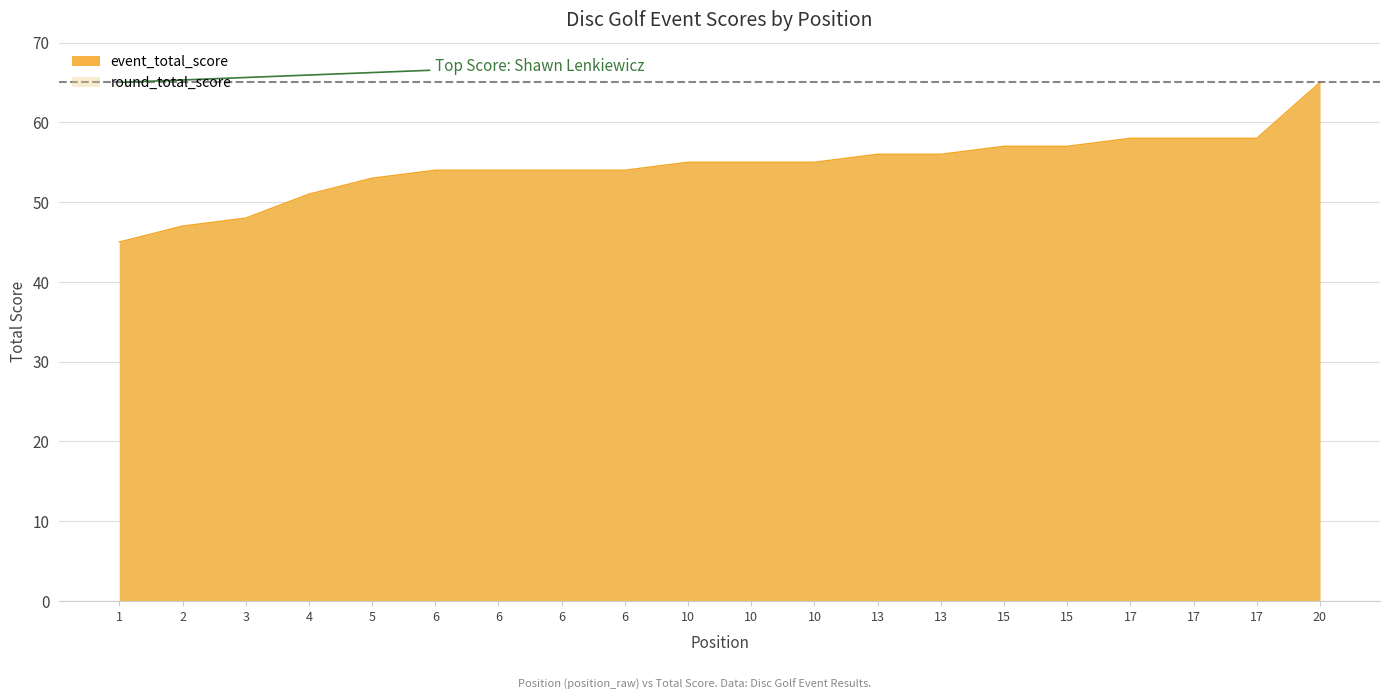

Between 1 and 10, which is larger?

10